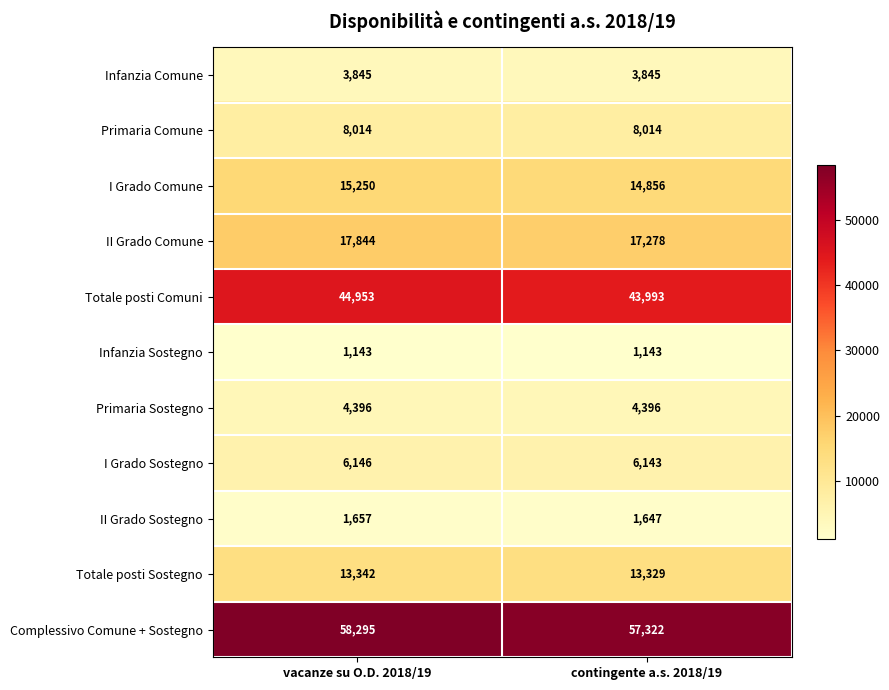

At which category is the sum across all series the highest?

vacanze su O.D. 2018/19